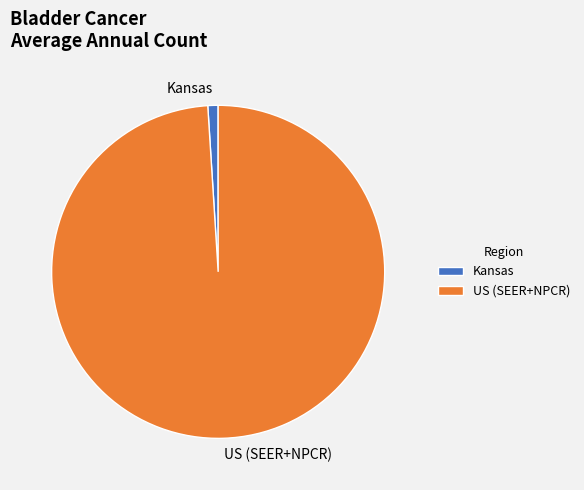

Combined, do US (SEER+NPCR) and Kansas account for over 50%?

Yes